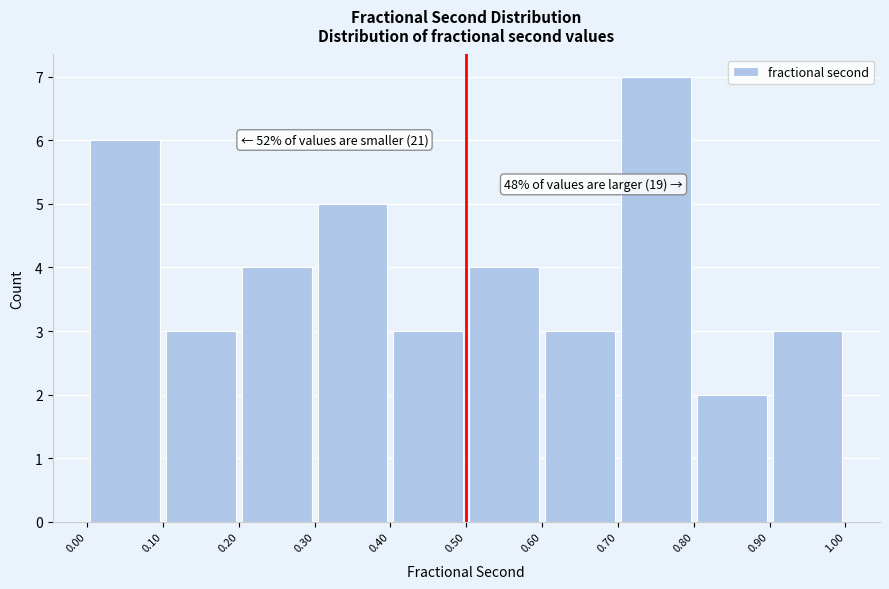

Over which range of the x-axis is the bar tallest?

0.70 to 0.80